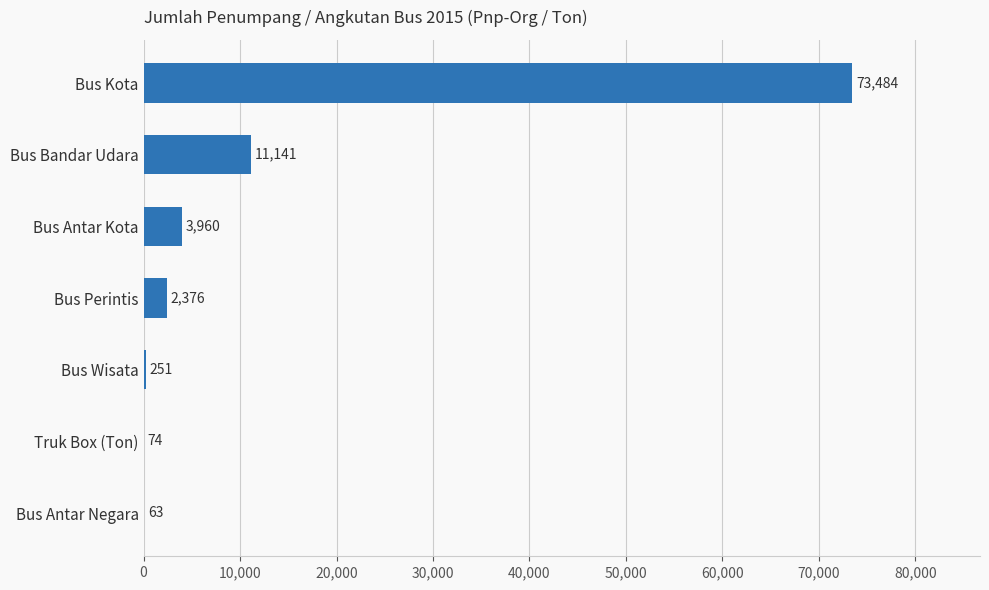

What is the ratio of the value at Bus Perintis to the value at Truk Box (Ton)?

32.1